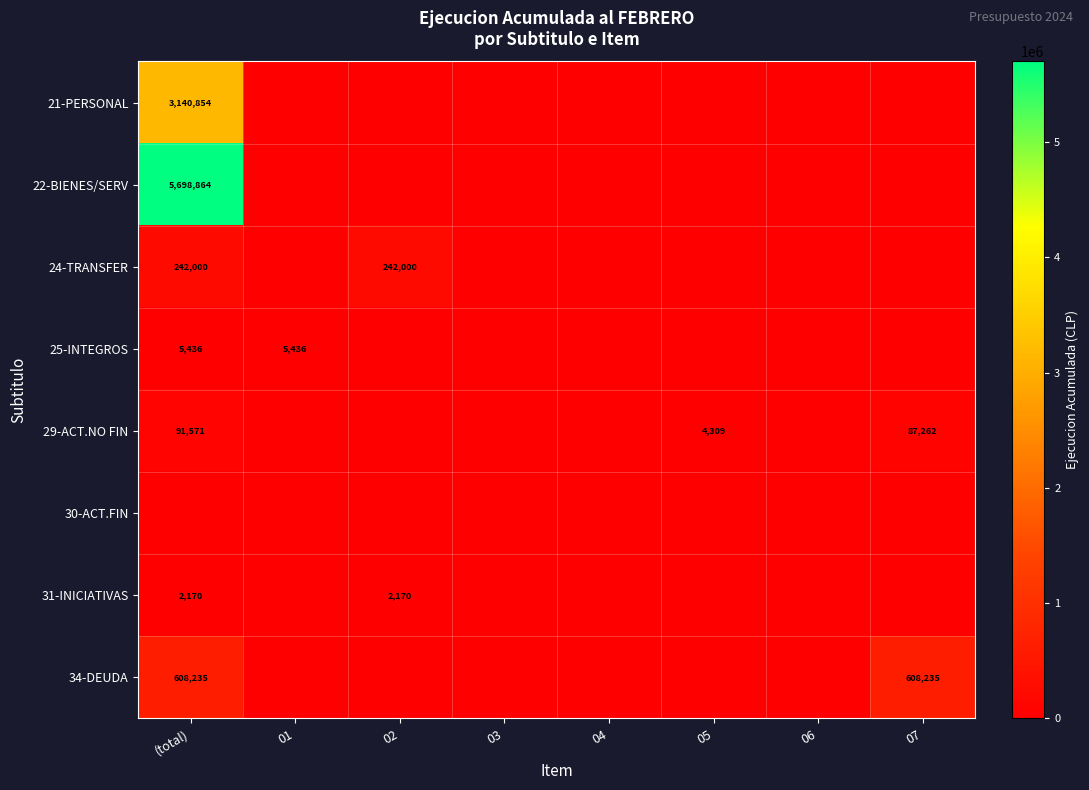

Is it true that 24-TRANSFER equals 408738 at 02?

False